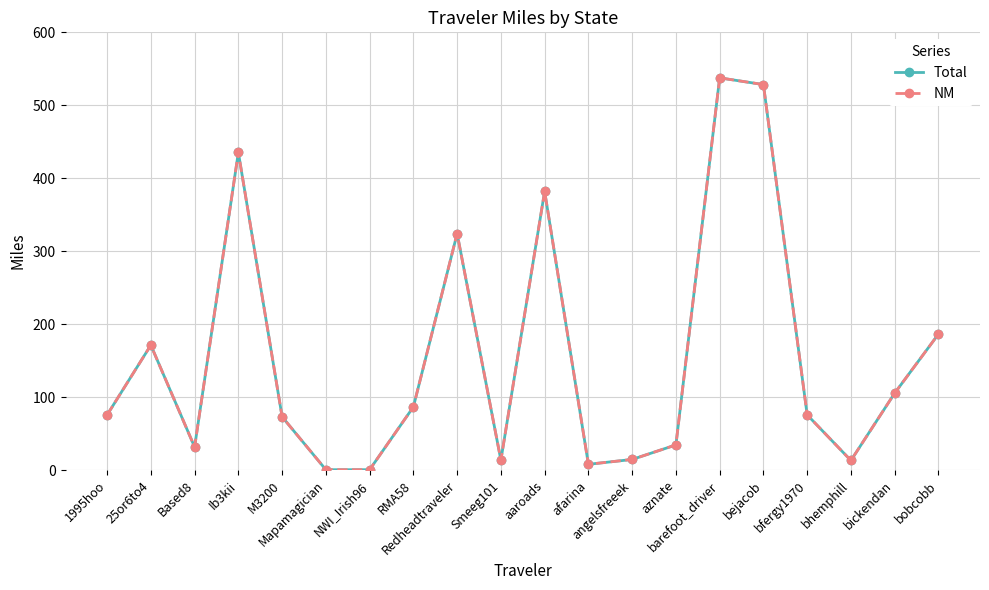

What is the difference between the maximum and minimum values in the Total series?

537.1